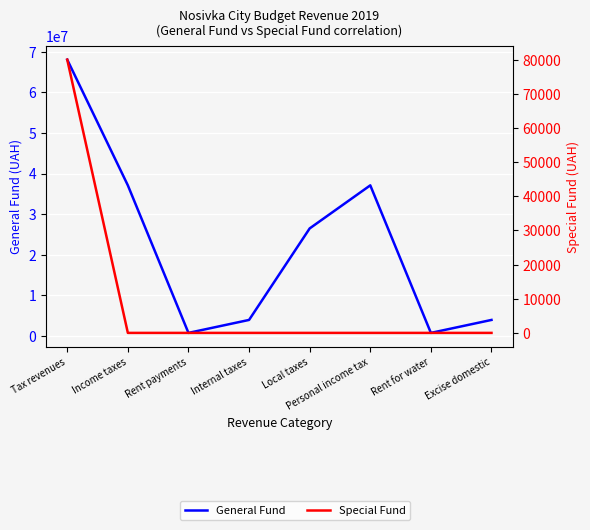

Which series has the largest total across all categories?

General Fund